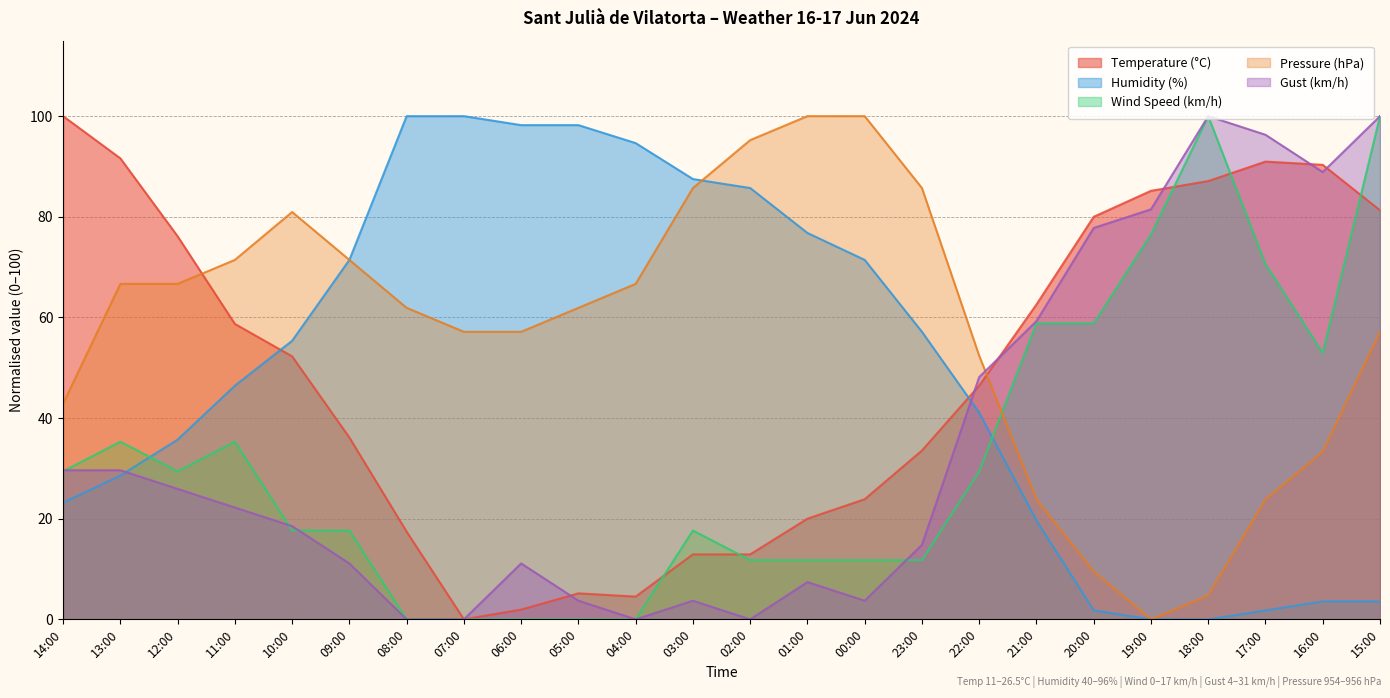

True or false: Temperature (°C) and Gust (km/h) intersect in this chart.

True